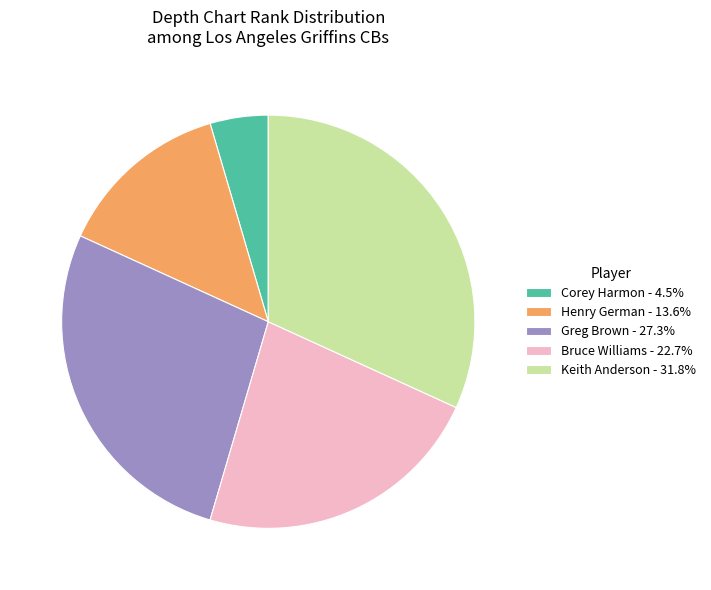

Does Corey Harmon account for over 50% of the chart?

No